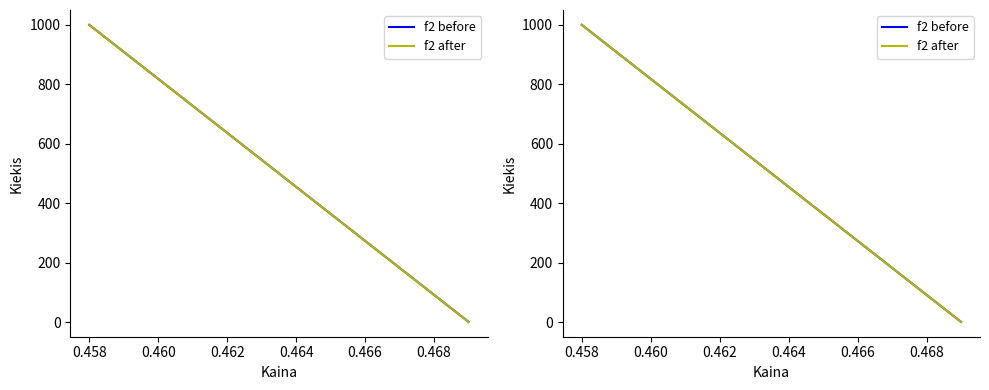

Is this an area chart (filled region under the line)?

No